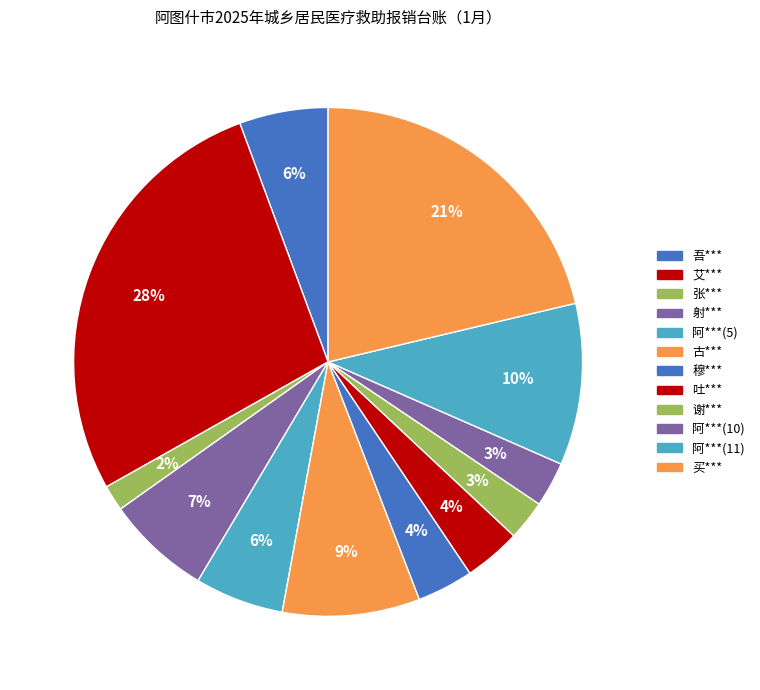

To the nearest percent, what portion does 穆*** represent?

4%